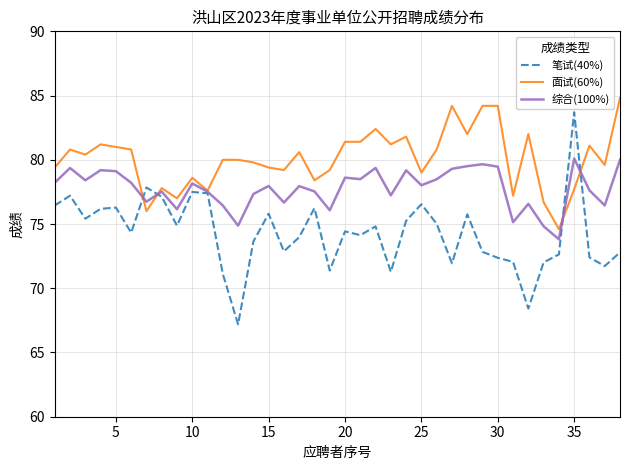

Which series has the largest total across all categories?

面试(60%)